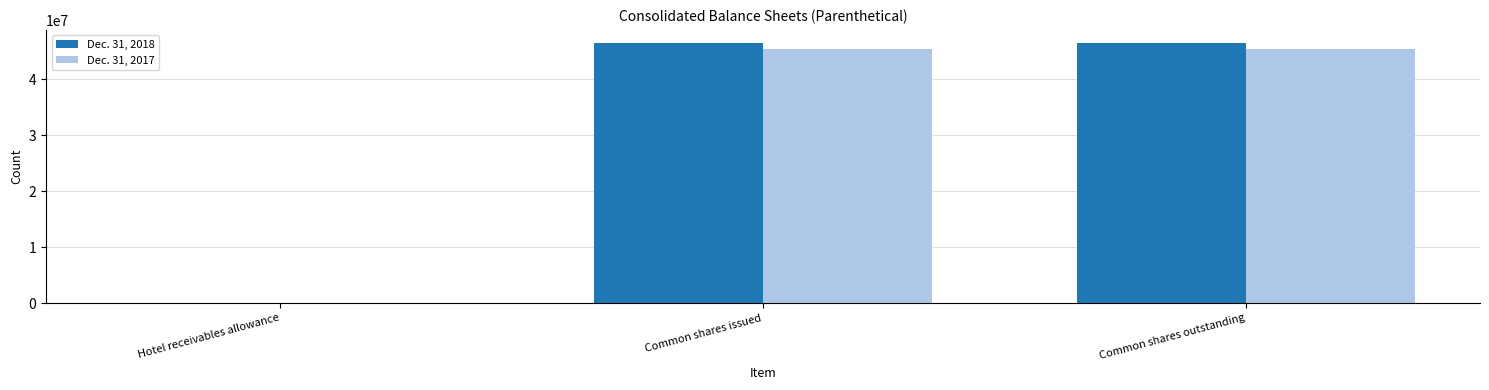

True or false: Dec. 31, 2018 has a value of 46525652 at Common shares outstanding.

True